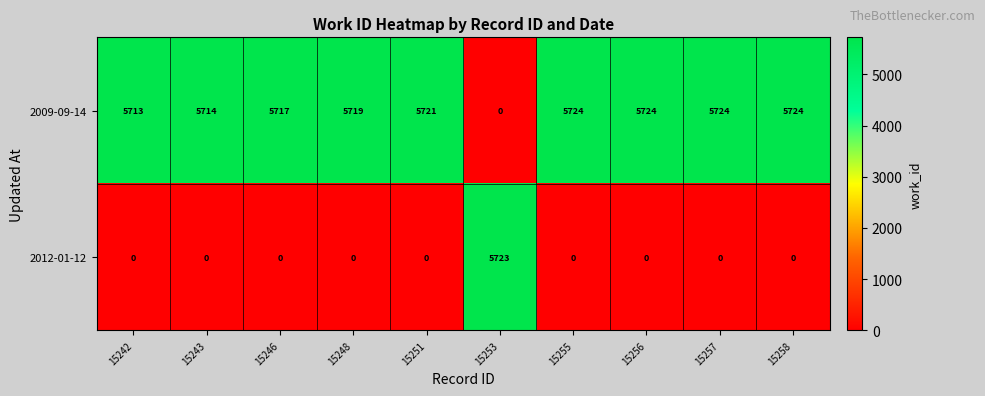

What is the difference between the 2009-09-14 values at 15246 and 15253?

5717